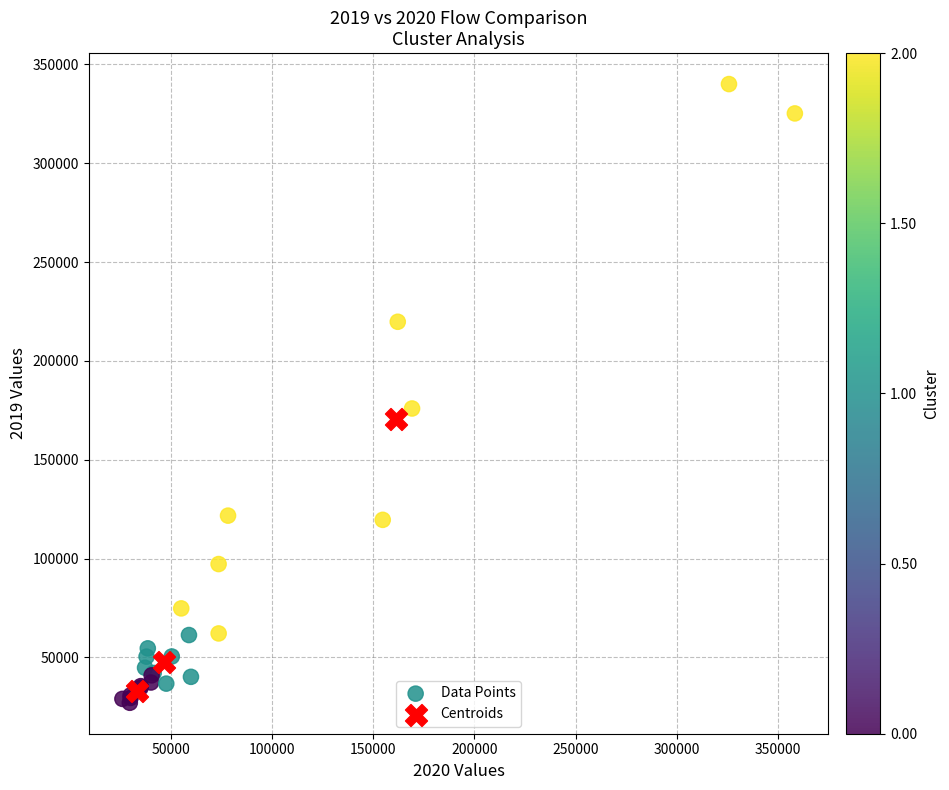

Which series contains the highest Y value?

Data Points